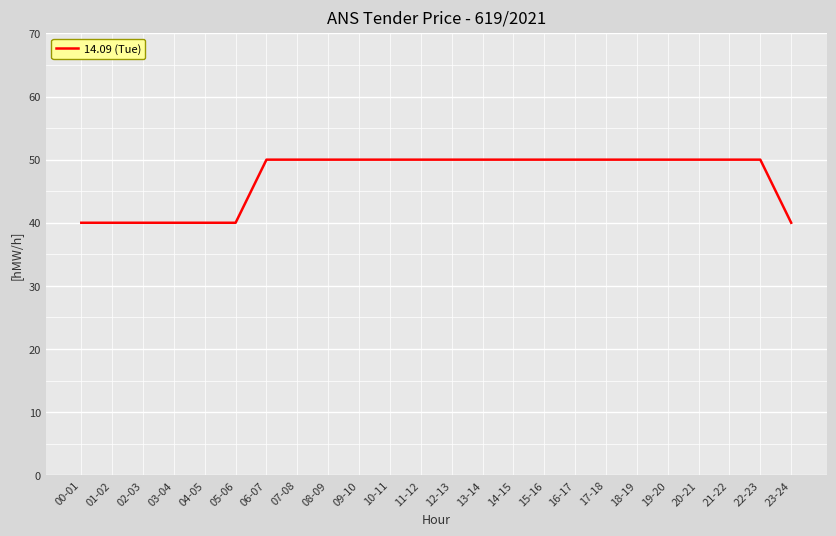

Is this an area chart (filled region under the line)?

No